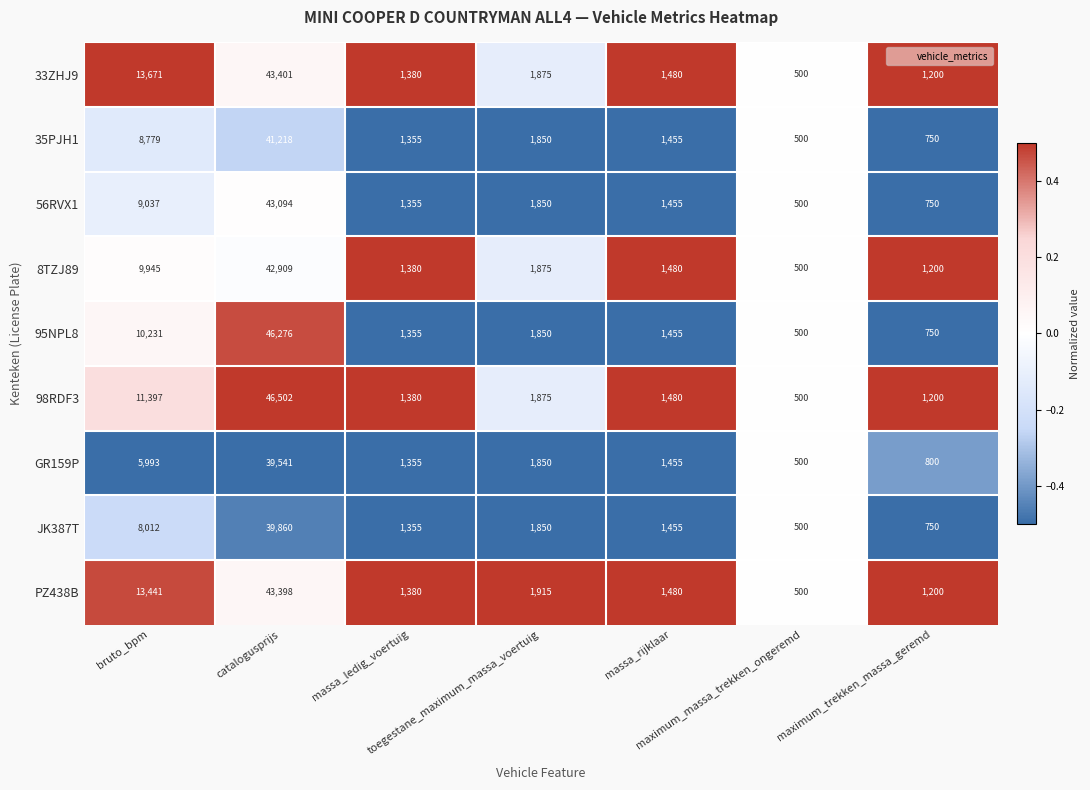

What is the sum of all GR159P values?

51494